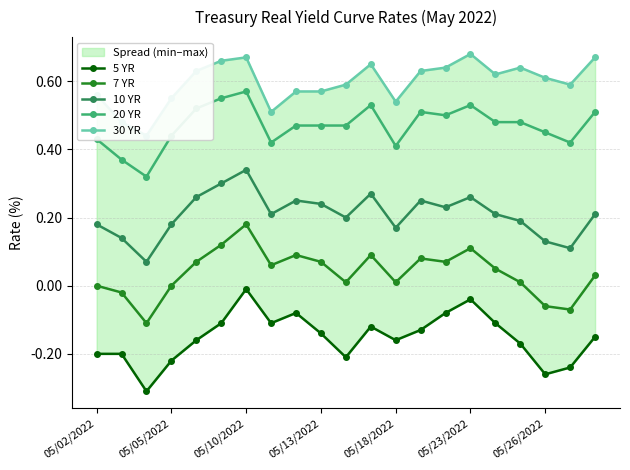

What position from the right is 19?

2